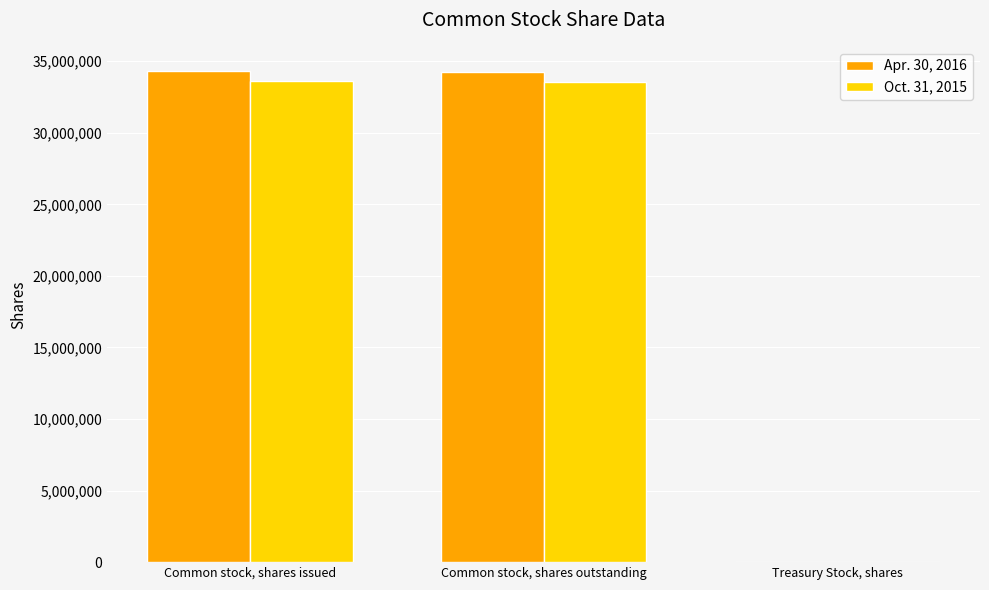

What is the greatest value displayed?

34293599